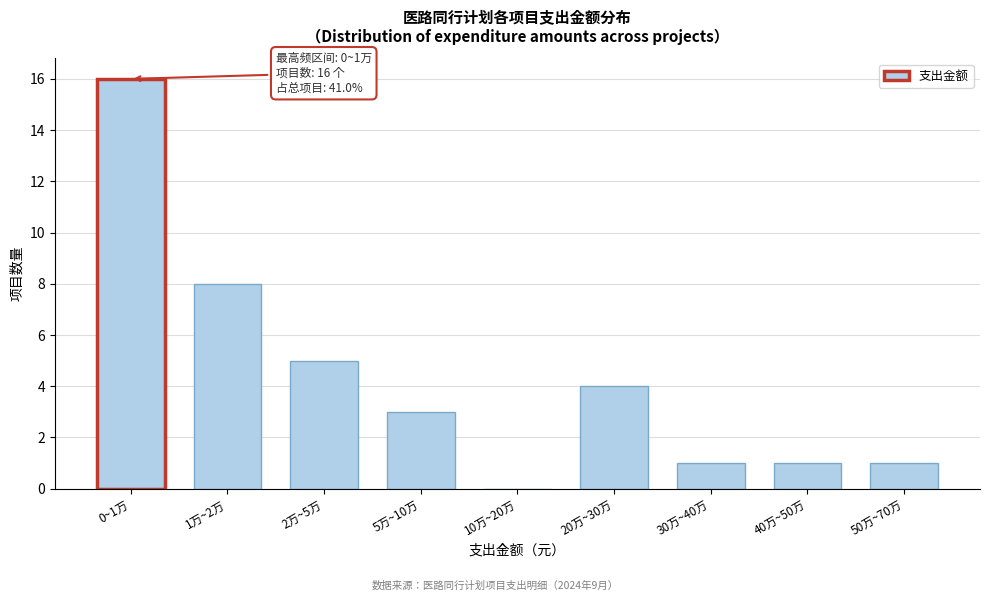

Reading left to right, transcribe all the data shown in this chart.

0~1万=16	1万~2万=8	2万~5万=5	5万~10万=3	10万~20万=0	20万~30万=4	30万~40万=1	40万~50万=1	50万~70万=1